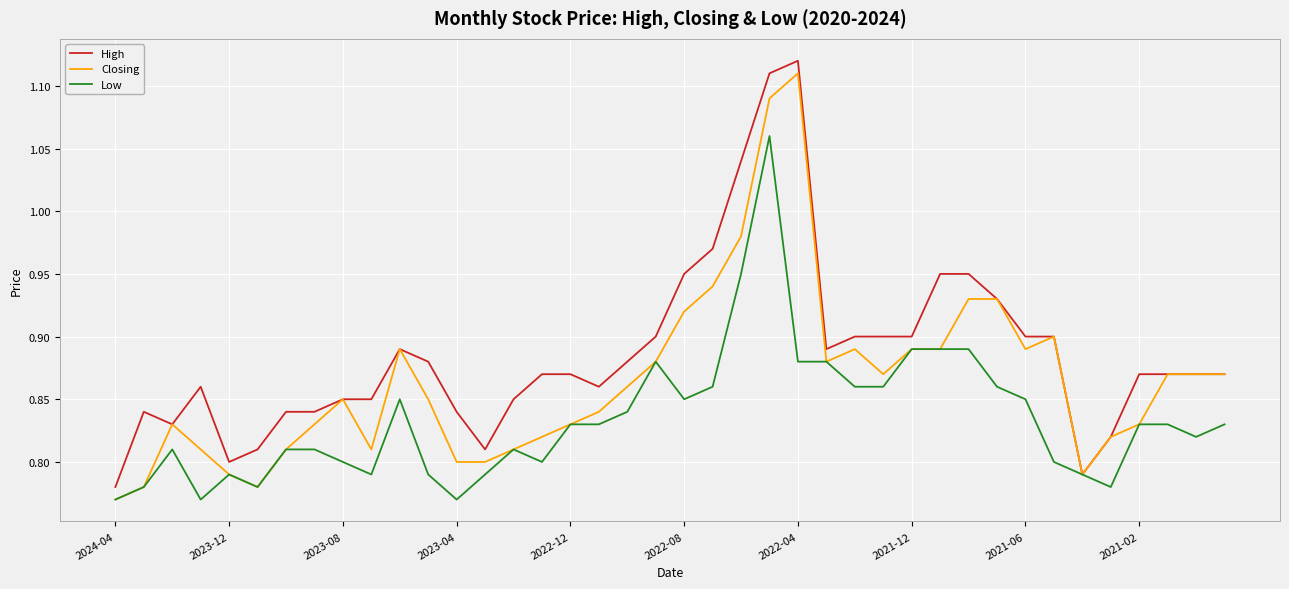

Which series has the largest total across all categories?

High